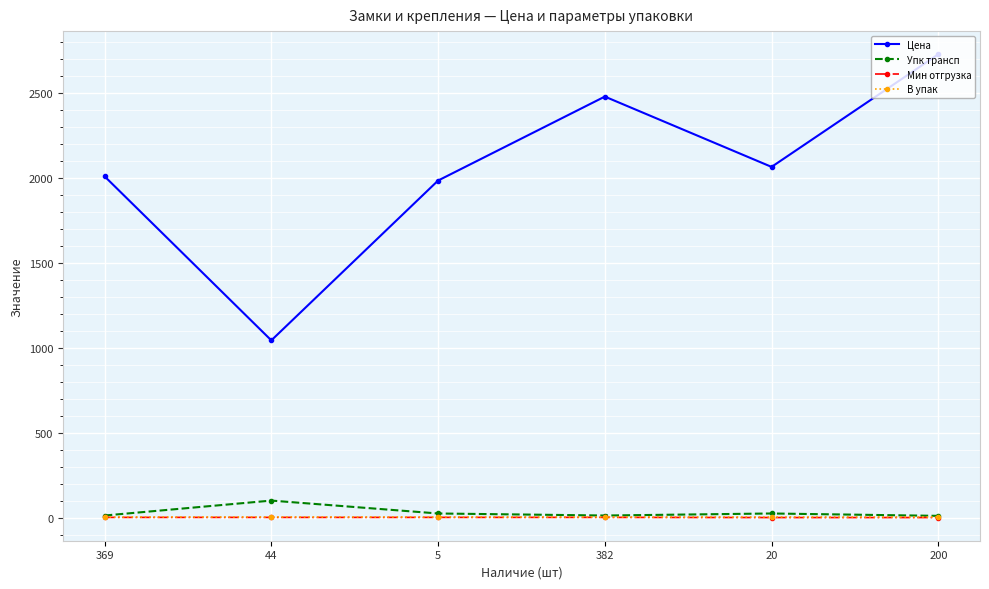

What is the average value of the Упк трансп series?

30.3